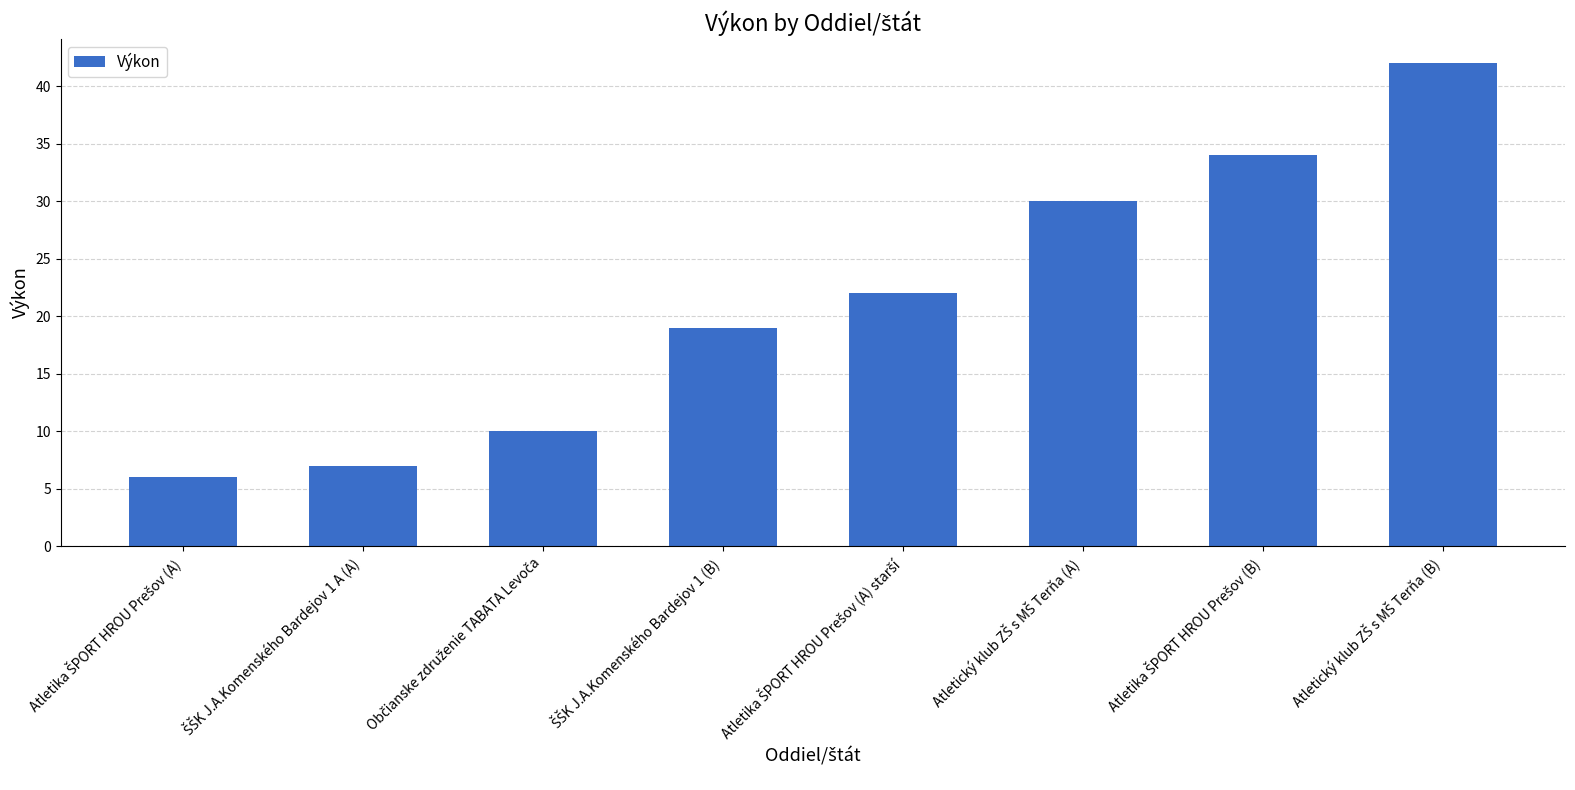

How many data points does each series have?

8